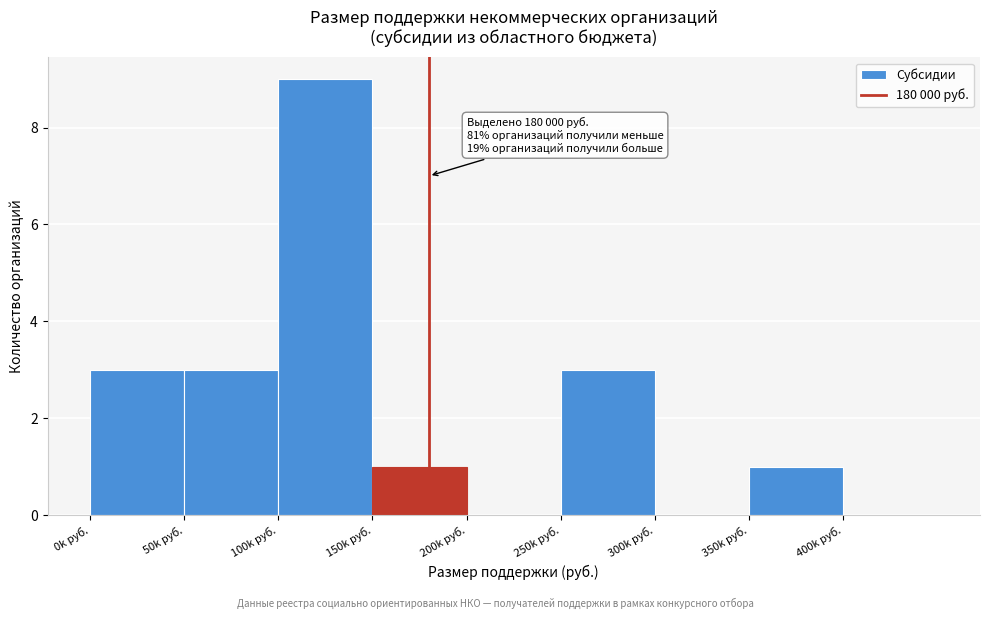

Reading left to right, list all the values displayed in this chart.

0k руб.=3	50k руб.=3	100k руб.=9	150k руб.=1	200k руб.=0	250k руб.=3	300k руб.=0	350k руб.=1	400k руб.=0